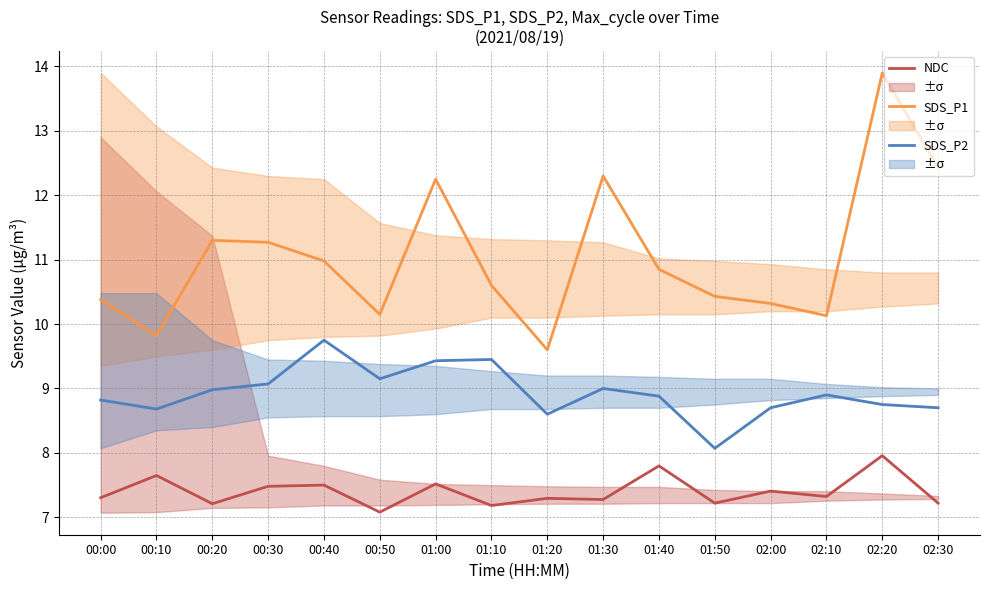

What is the difference between the maximum and minimum values in the NDC series?

0.9